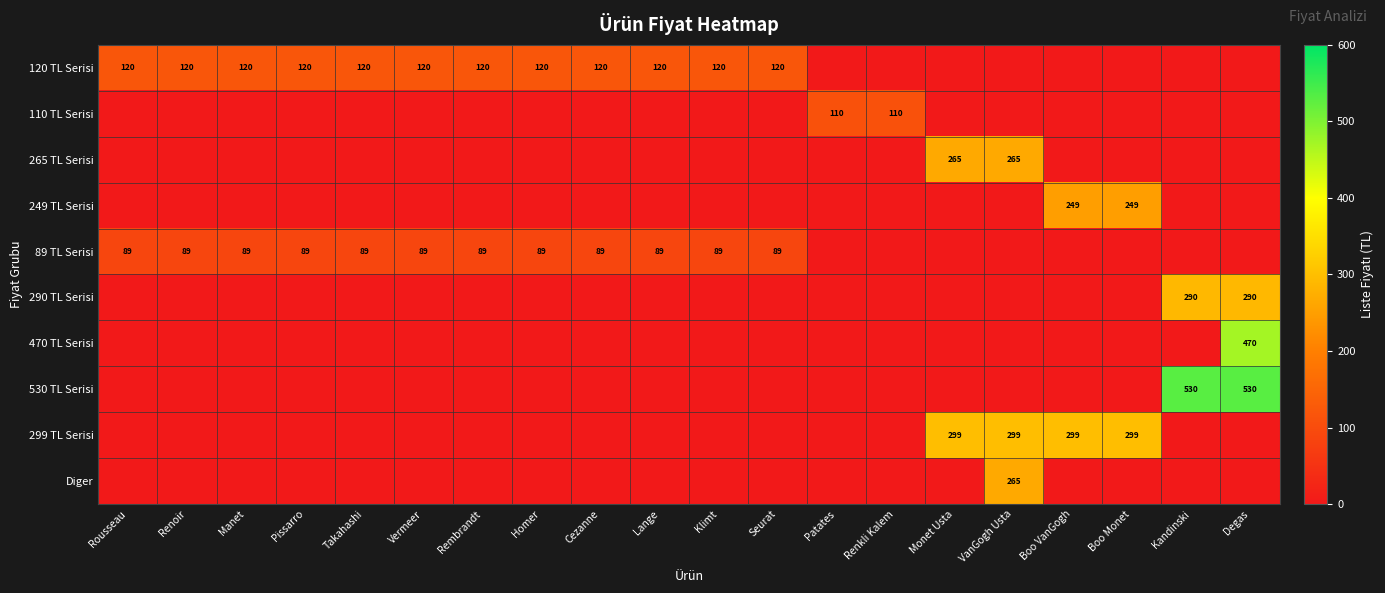

What is the difference between the maximum and minimum values in the 290 TL Serisi series?

290